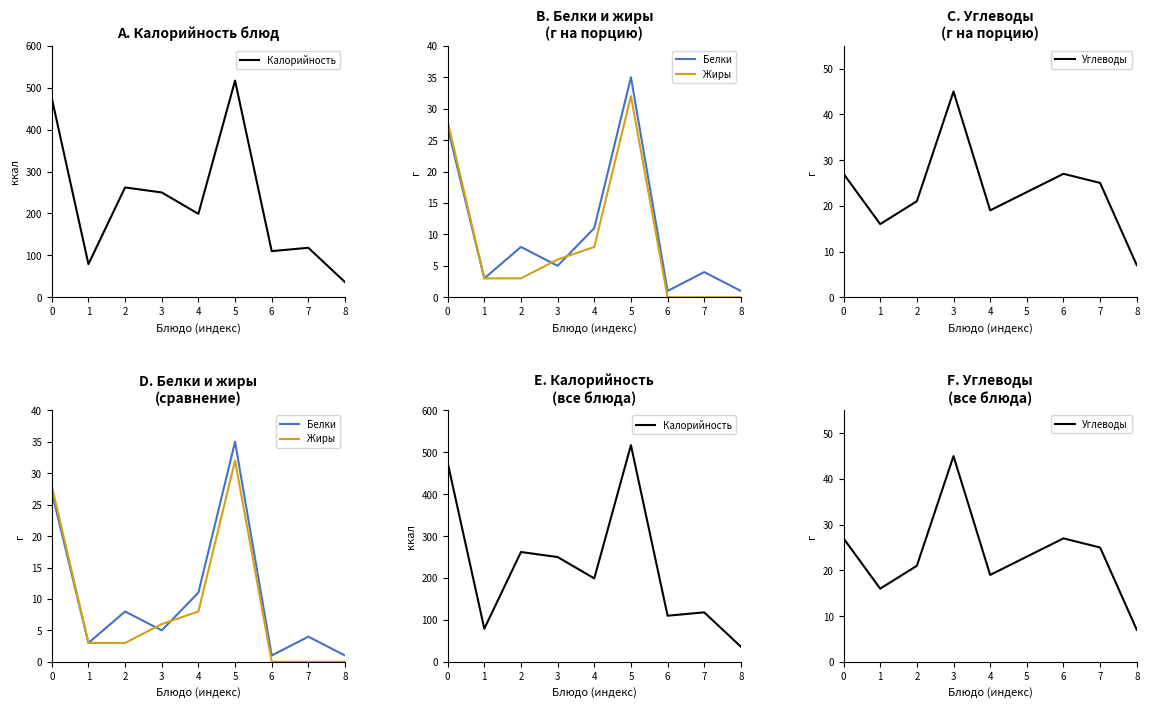

Where is Белки nearest to the value 18?

4